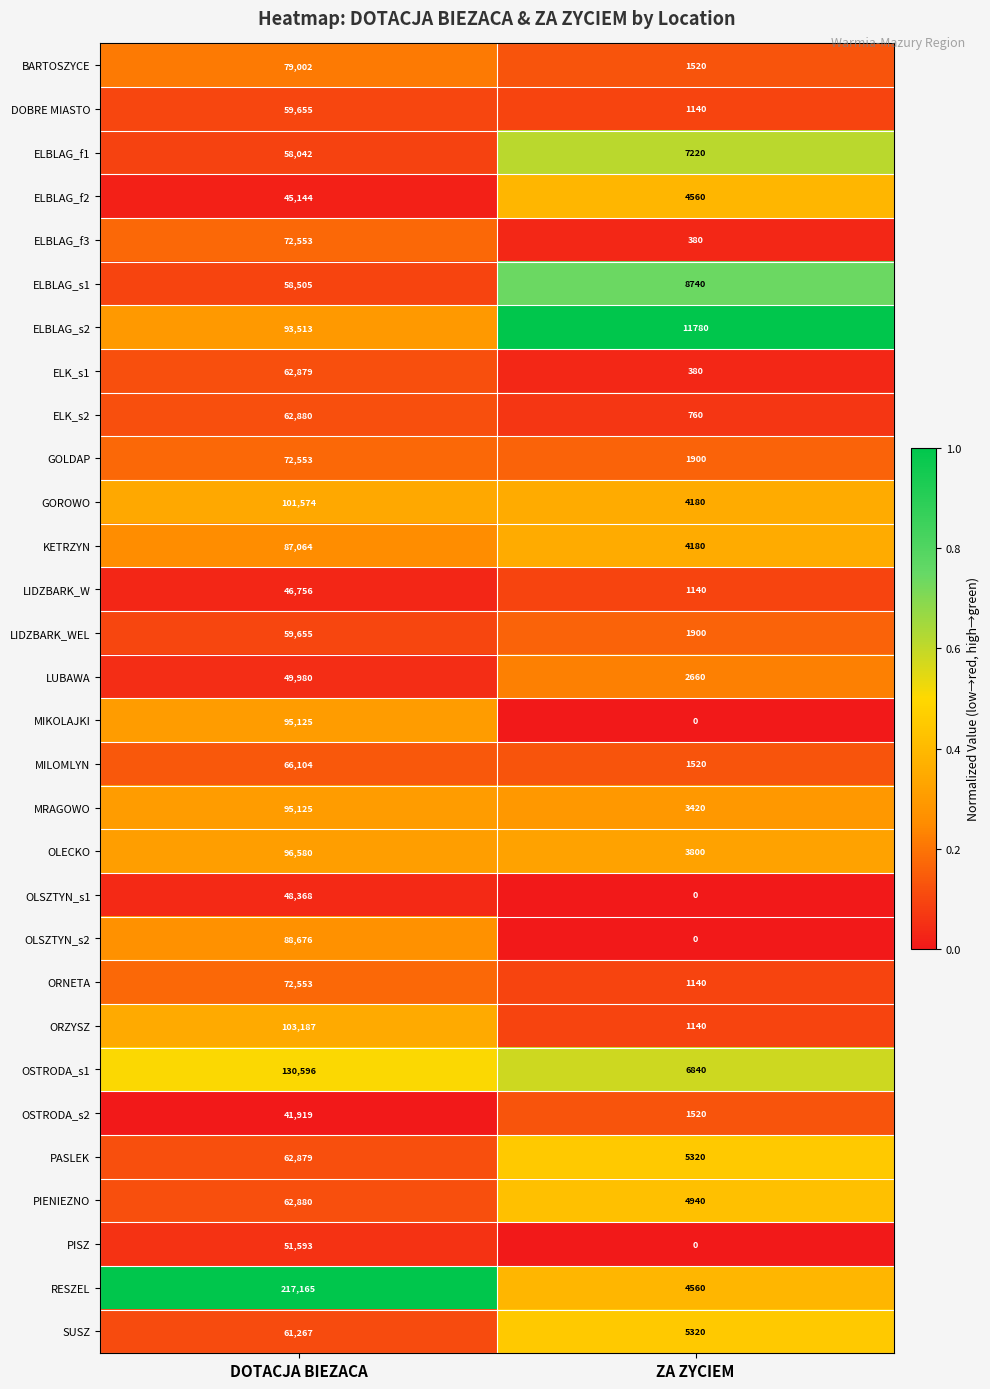

Is the value of PASLEK at ZA ZYCIEM greater than the value of OLECKO at ZA ZYCIEM?

Yes